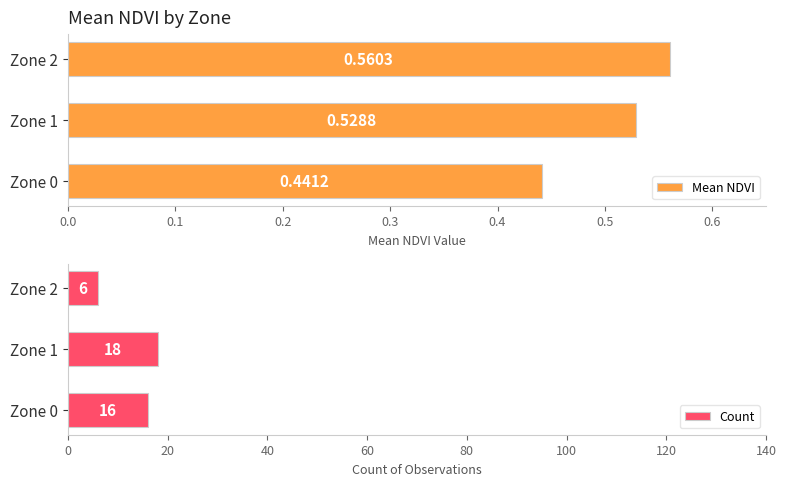

What is the minimum value for Count?

6